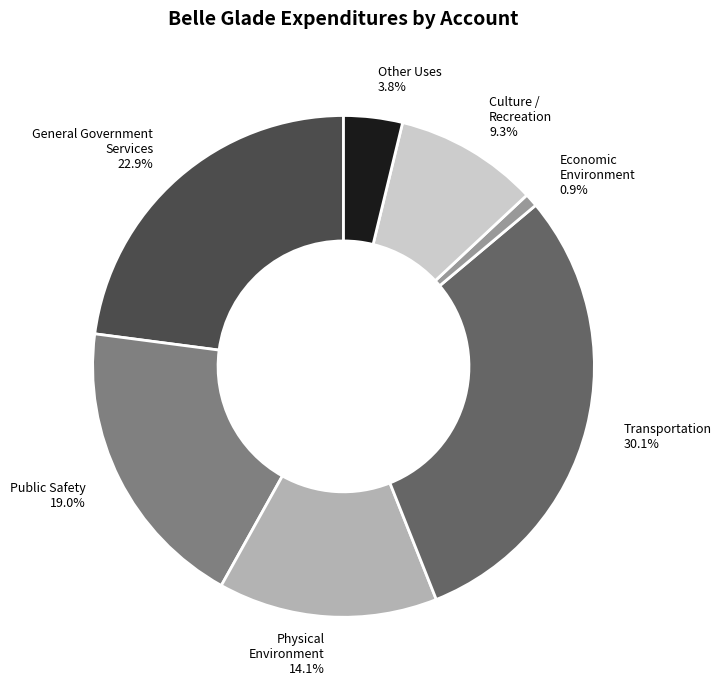

Which has a higher value, Economic Environment or Physical Environment?

Physical Environment